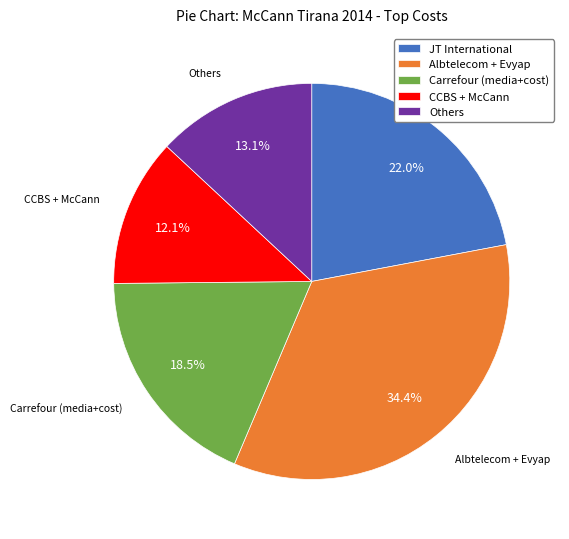

Rank the categories by value from lowest to highest.

CCBS + McCann, Others, Carrefour (media+cost), JT International, Albtelecom + Evyap